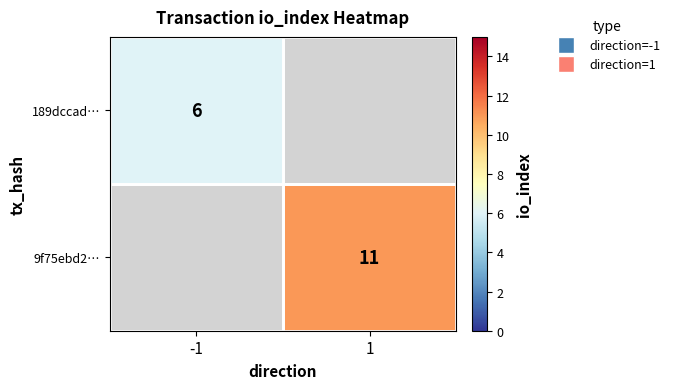

Is the value of 189dccad… at -1 greater than the value of 9f75ebd2… at 1?

No